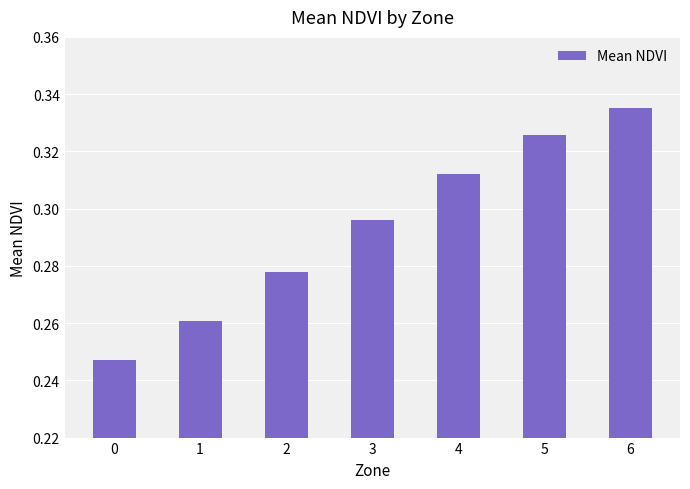

True or false: the data shows 0.4 at 2.

False